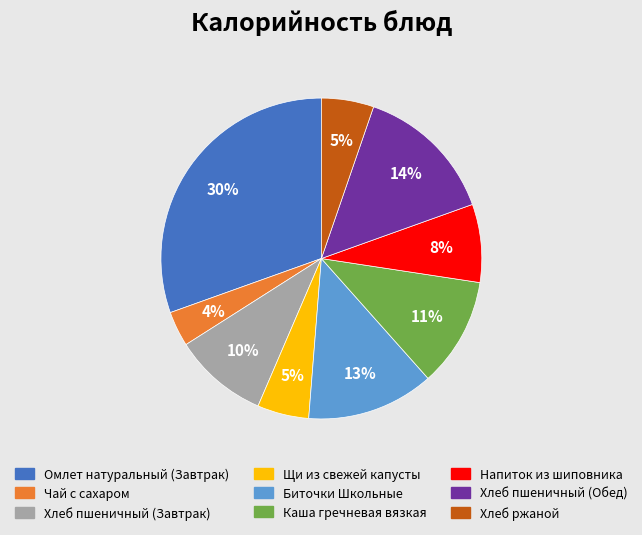

What percentage is the Чай с сахаром slice, to the nearest percent?

4%